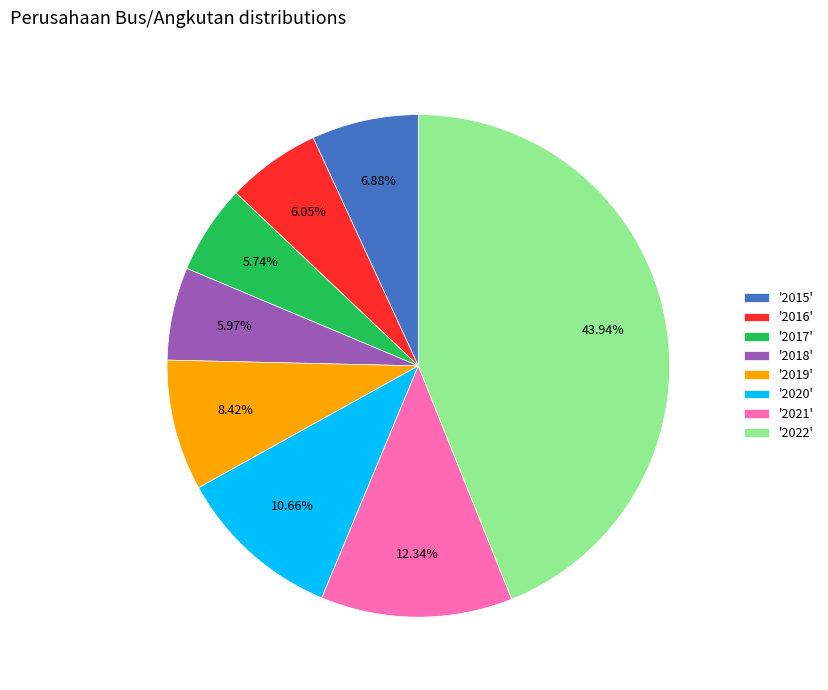

Is the sum of '2020' and '2015' greater than half?

No